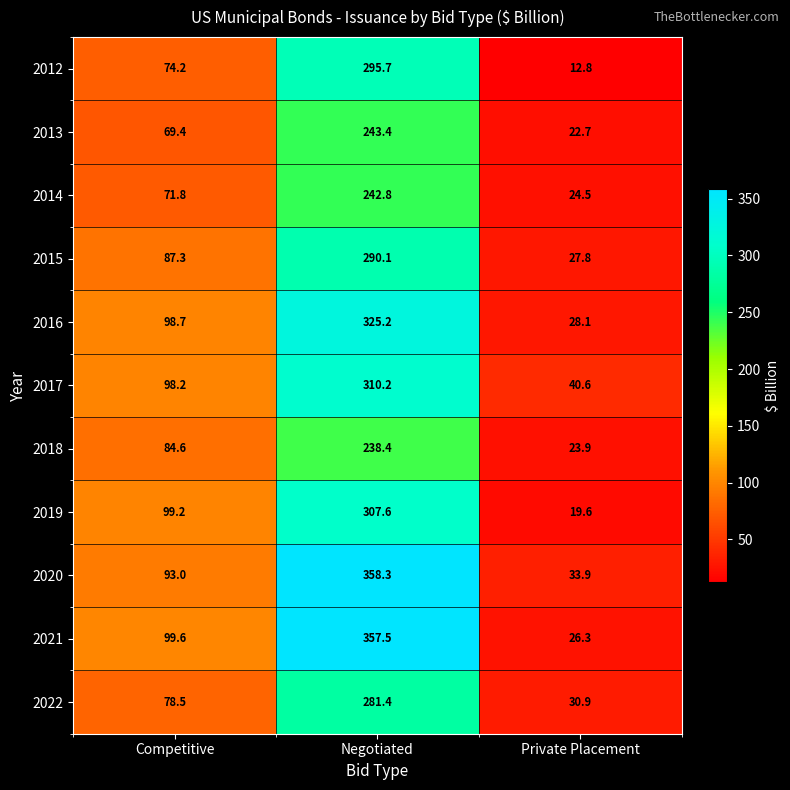

True or false: 2017 has a value of 40.6 at Private Placement.

True